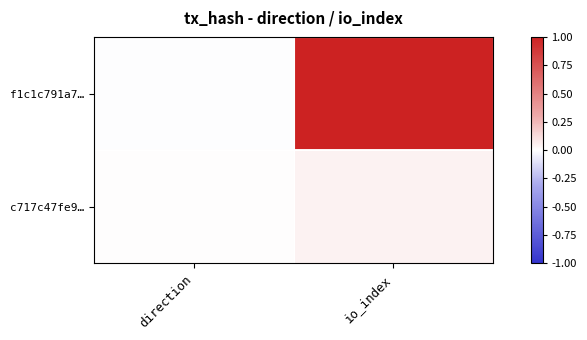

Rank the series by their average value, from highest to lowest.

f1c1c791a7…, c717c47fe9…